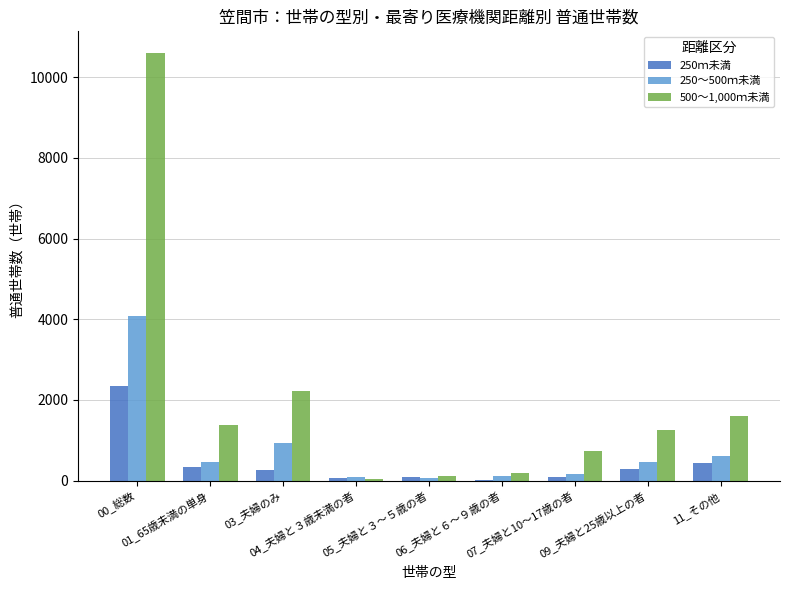

Is the value of 500～1,000ｍ未満 at 11_その他 greater than the value of 250～500ｍ未満 at 04_夫婦と３歳未満の者?

Yes